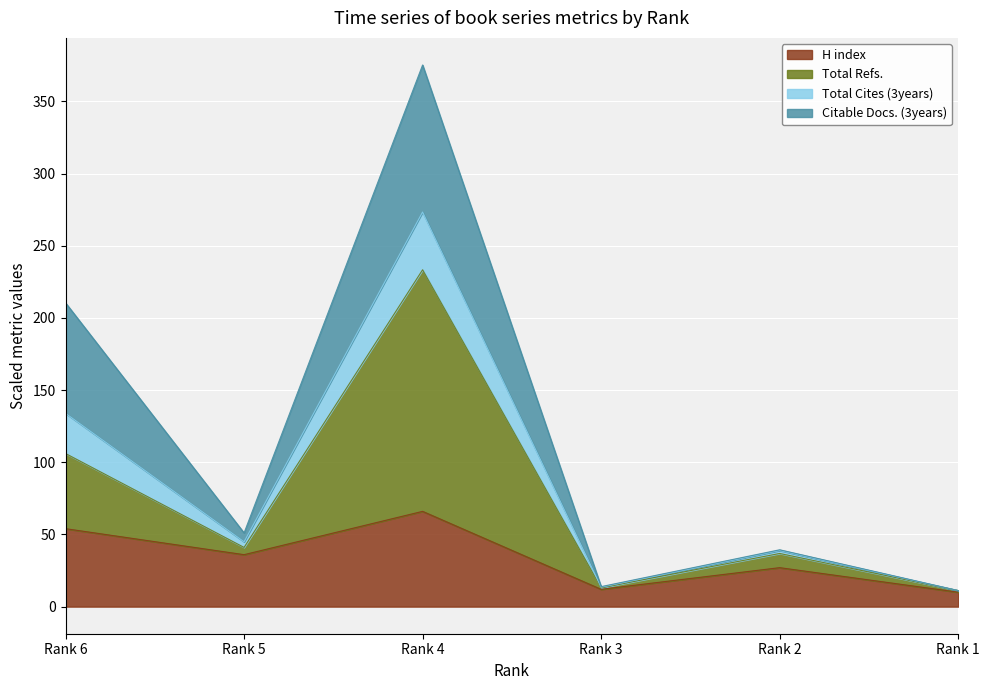

In H index, how many points are higher than both neighbors (excluding endpoints)?

2